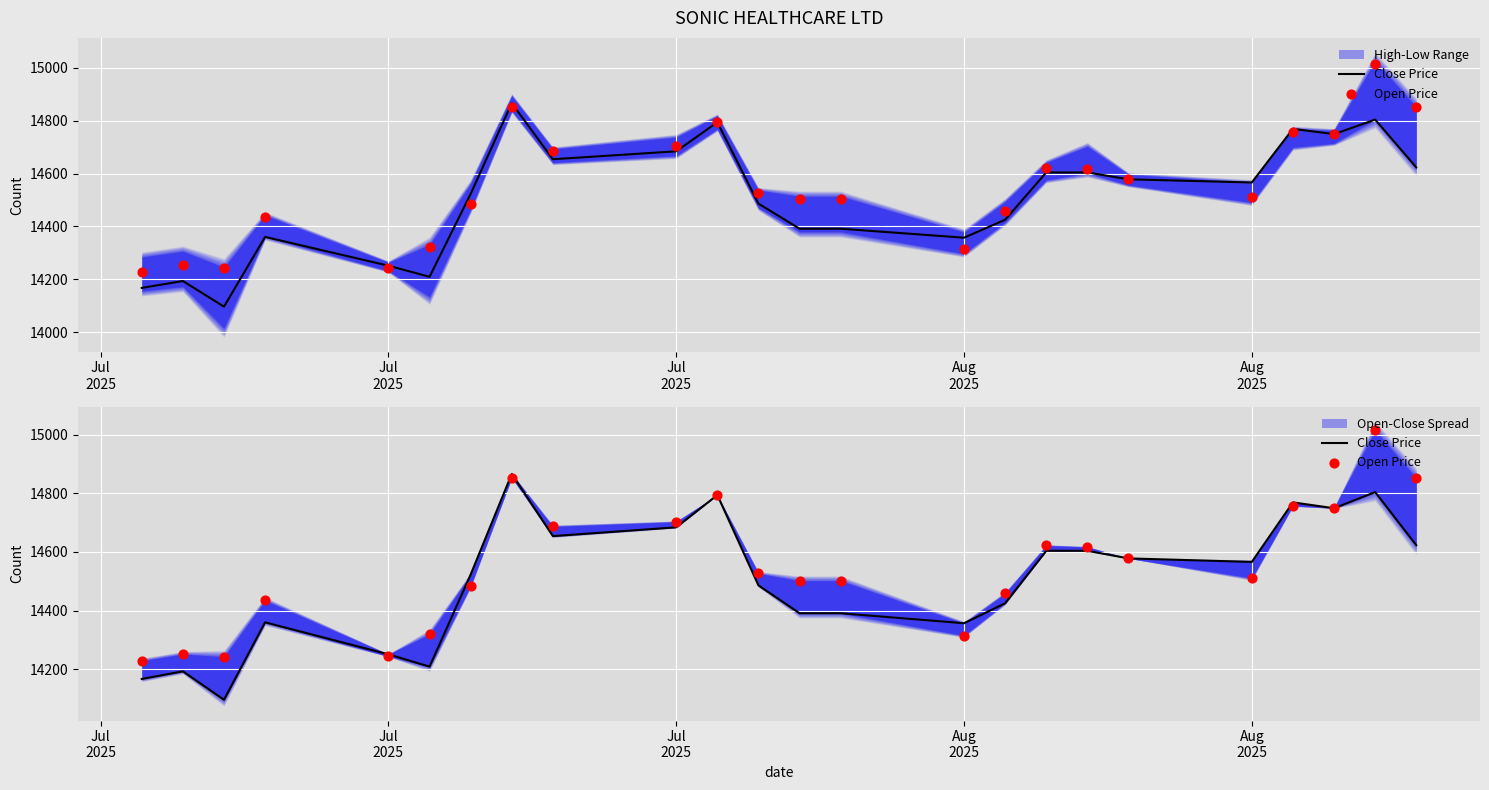

Which series has the largest total across all categories?

Open Price